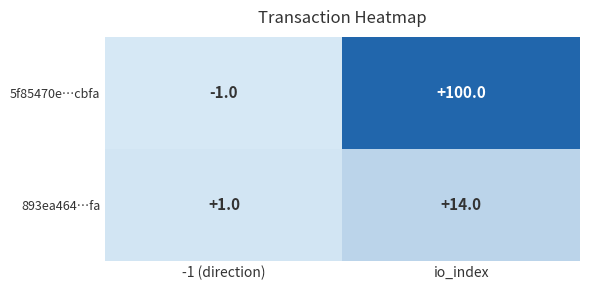

Which series has the largest range (max minus min)?

5f85470e…cbfa